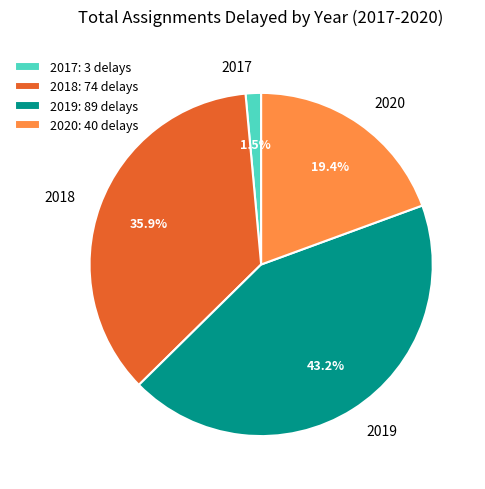

To the nearest percent, what is the average slice percentage?

25%